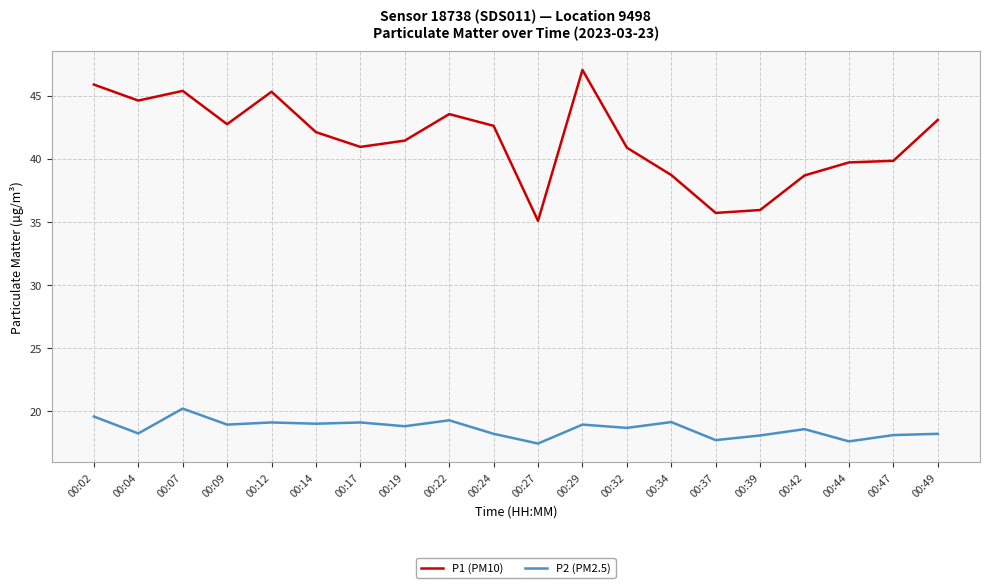

What is the spread (max minus min) of values at 00:47?

21.7